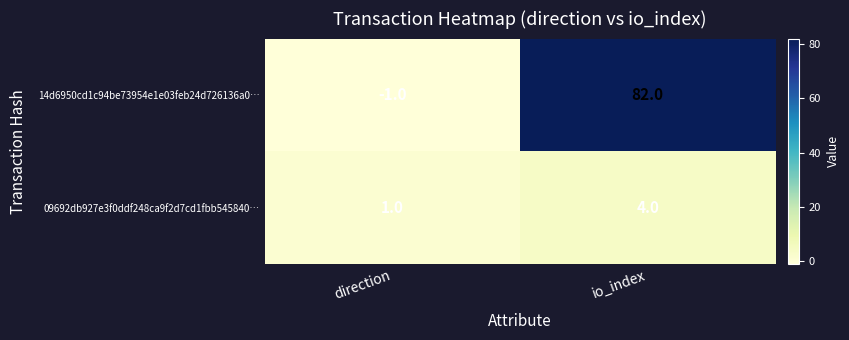

Rank the series by their maximum value, from highest to lowest.

14d6950cd1c94be73954e1e03feb24d726136a0…, 09692db927e3f0ddf248ca9f2d7cd1fbb545840…